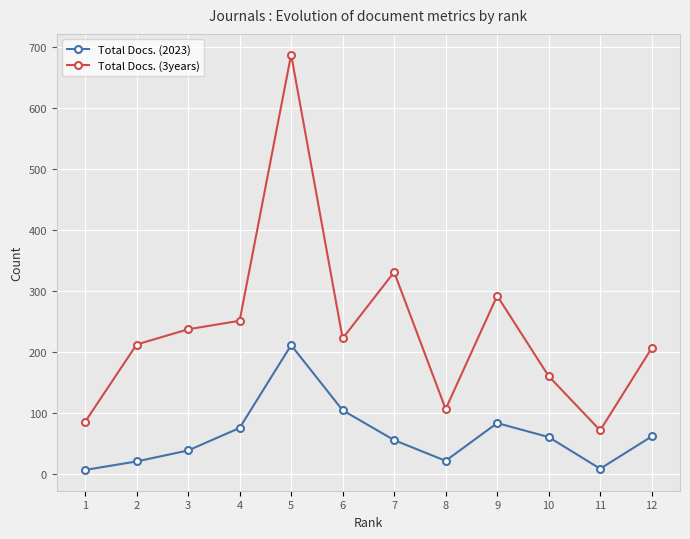

Is it true that Total Docs. (2023) equals 83 at 9?

True